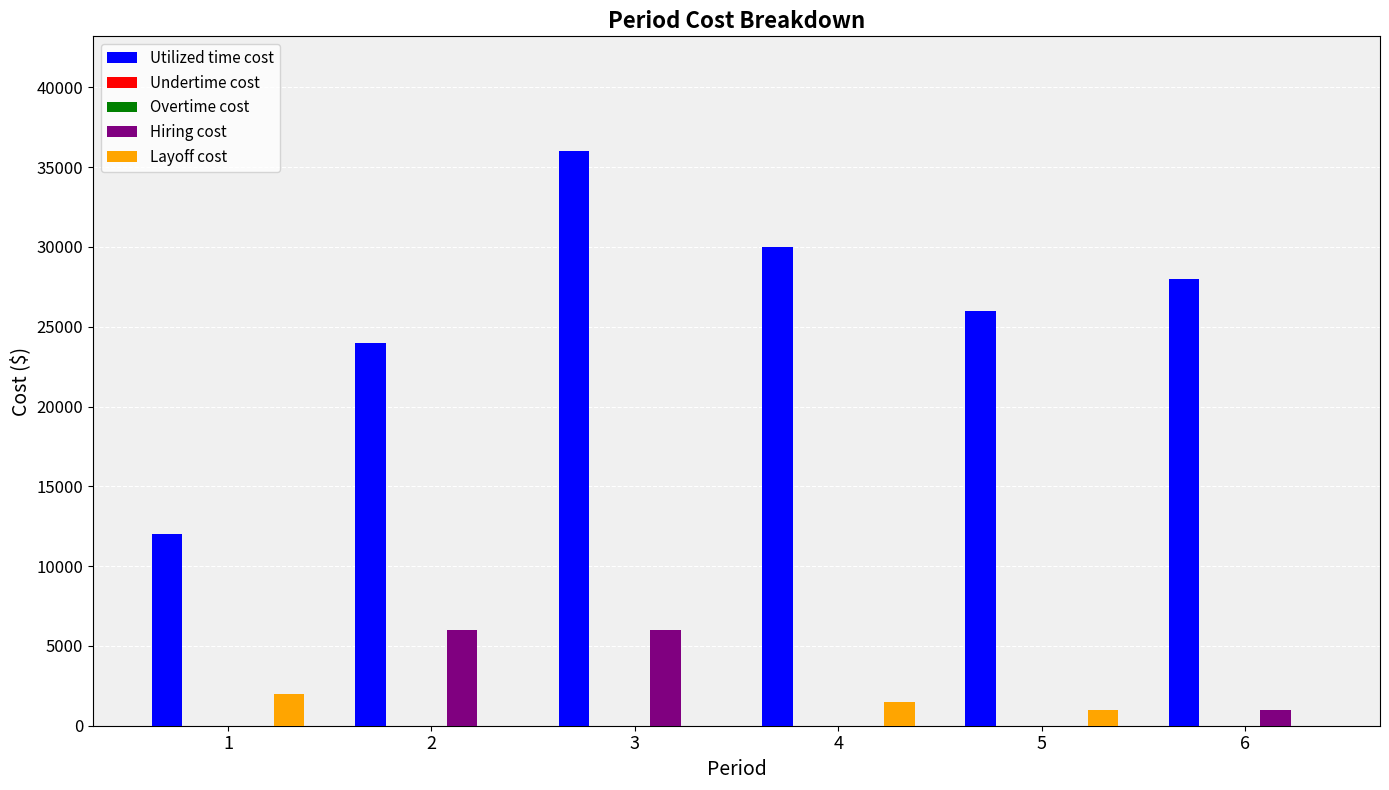

The Layoff cost series shows 2285 at 4. True or false?

False